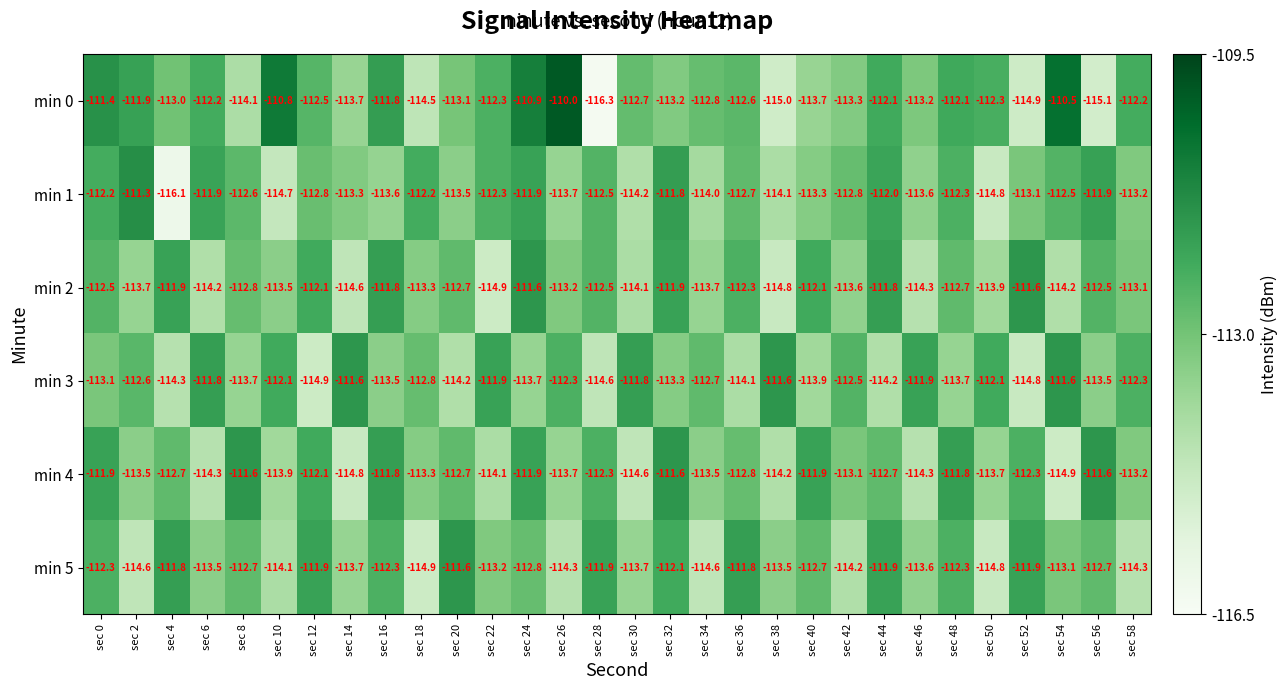

What is the approximate value of min 2 at sec 32?

-111.9